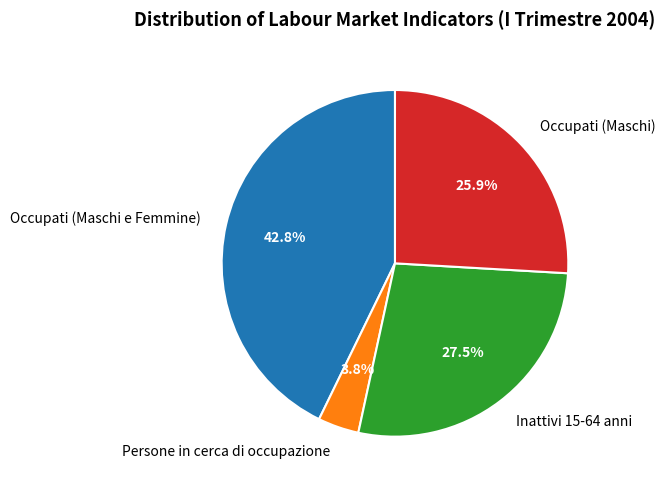

Between Occupati (Maschi) and Occupati (Maschi e Femmine), which is larger?

Occupati (Maschi e Femmine)